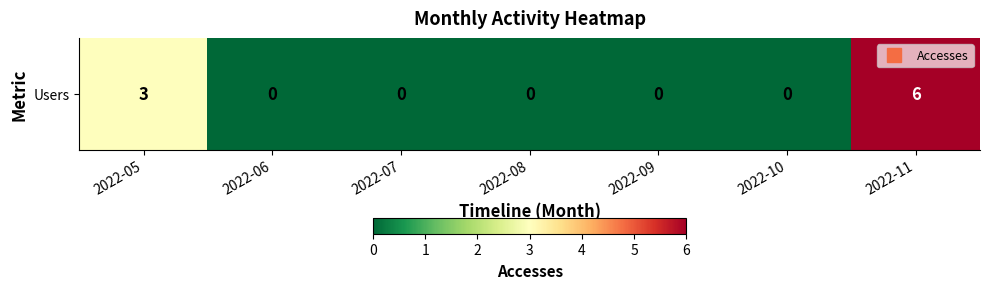

Which label corresponds to the largest value in the chart?

2022-11